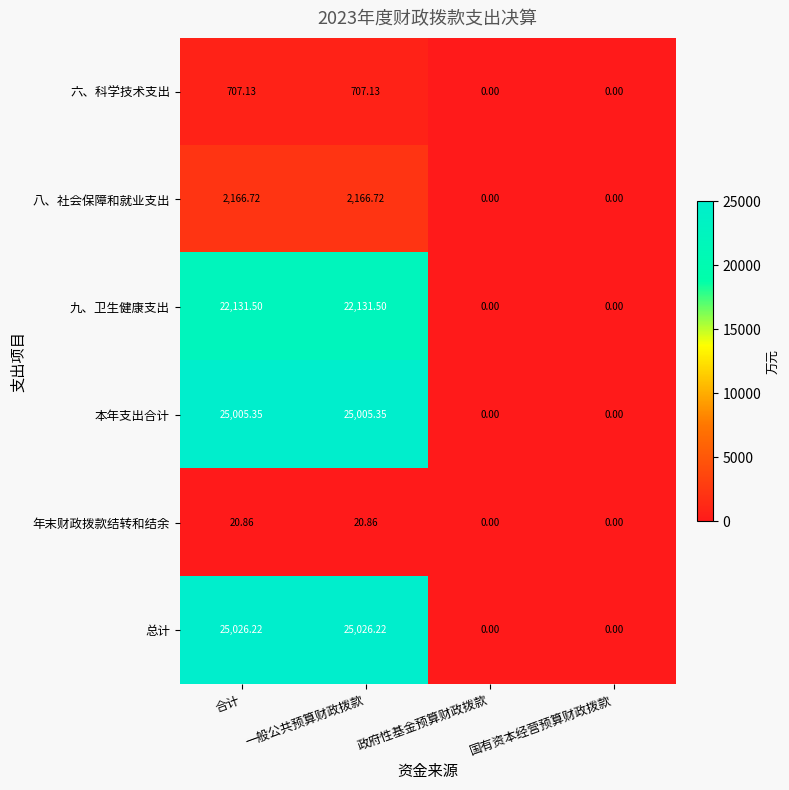

Which series has the largest total across all categories?

总计